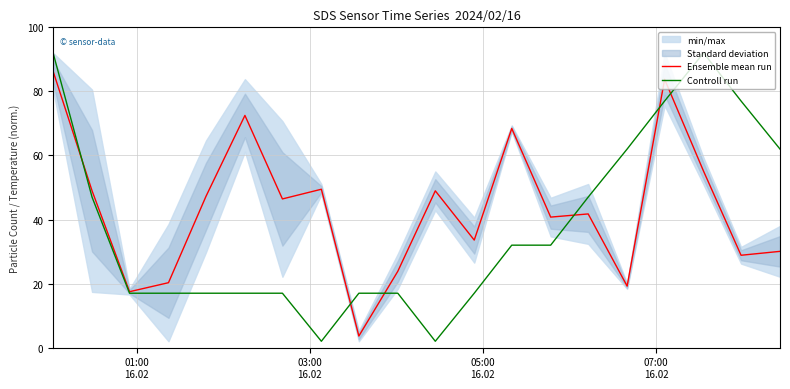

Between which two adjacent categories do Controll run and Ensemble mean run first intersect?

01:00
16.02 and 03:00
16.02